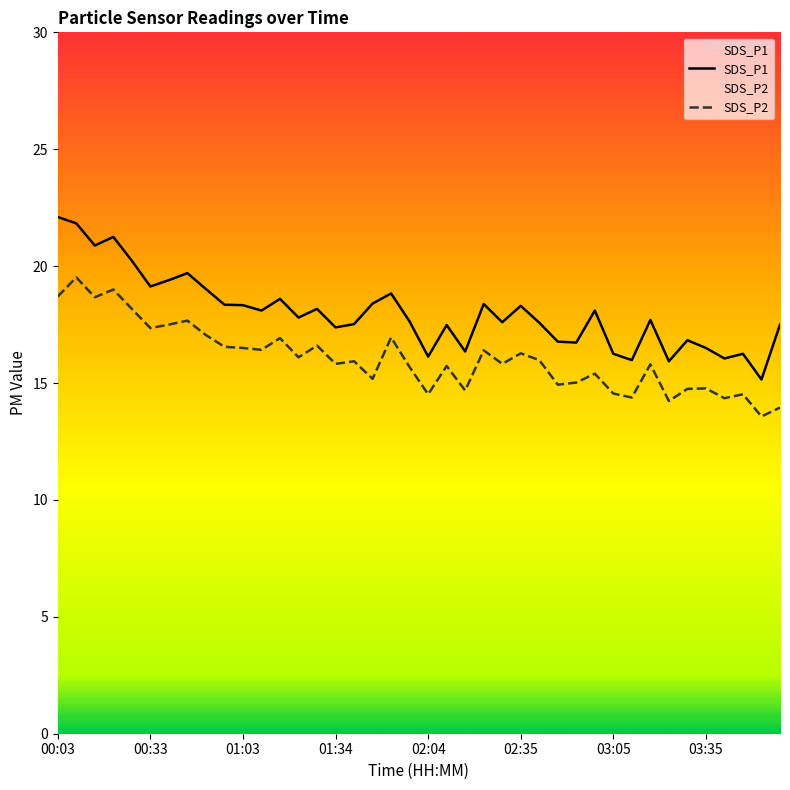

How many values in the SDS_P2 series exceed 15?

28